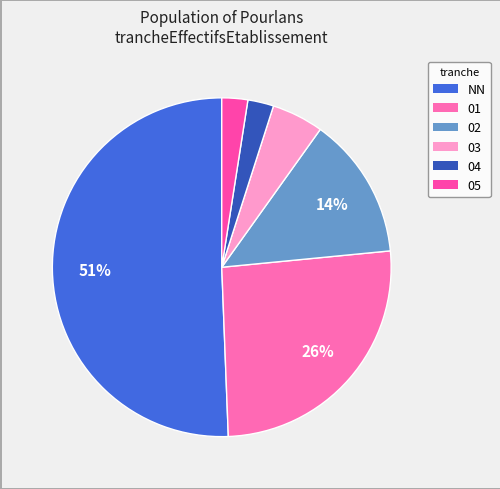

Does any single category account for the majority?

Yes